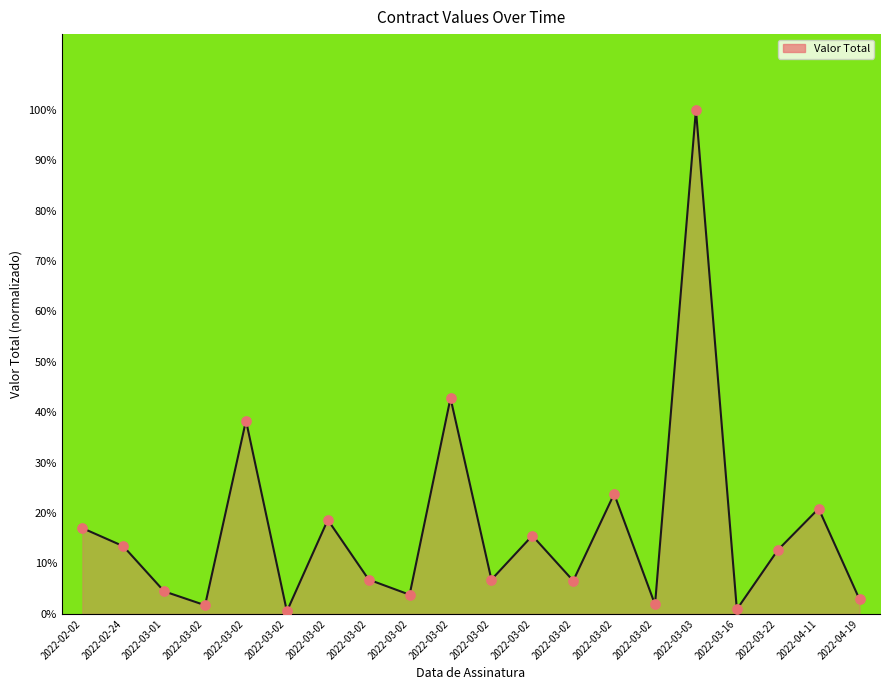

Between 2022-03-02 and 2022-03-22, which is larger?

2022-03-22